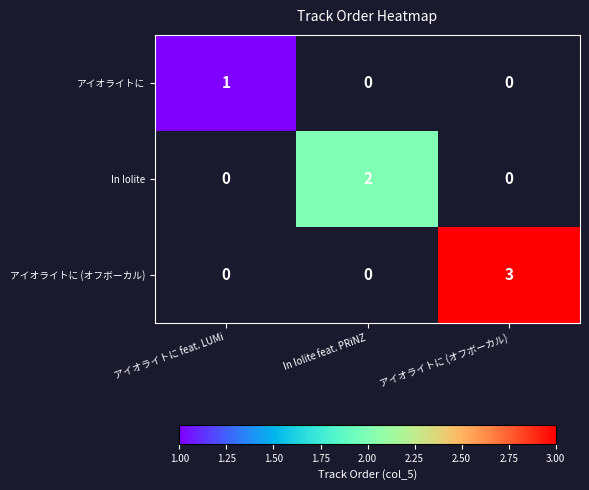

What is the minimum value shown in the chart?

1.0